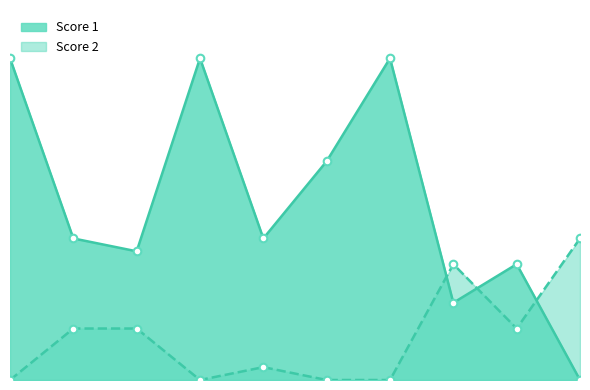

Which series reaches the minimum Y coordinate?

Score 1